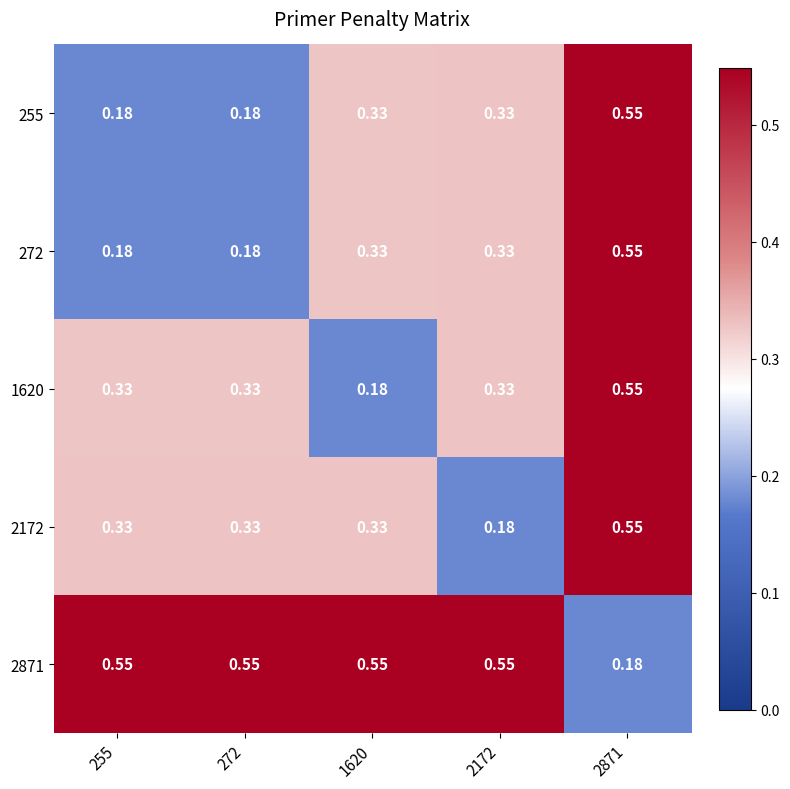

What is the difference between the highest and lowest values at 272?

0.4